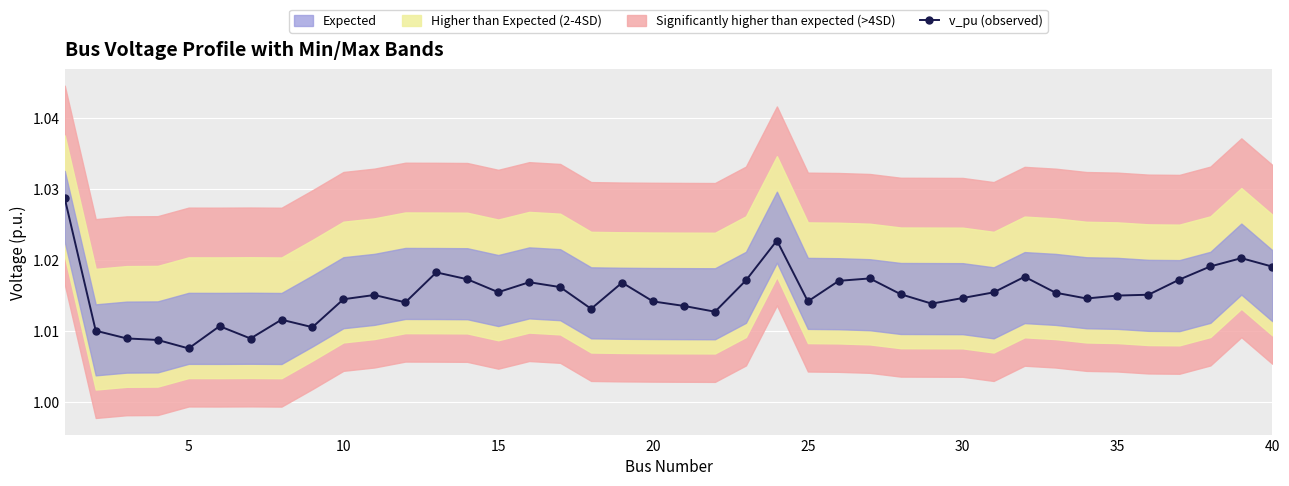

True or false: v_pu (observed) has more than 0 points higher than both neighbors.

True